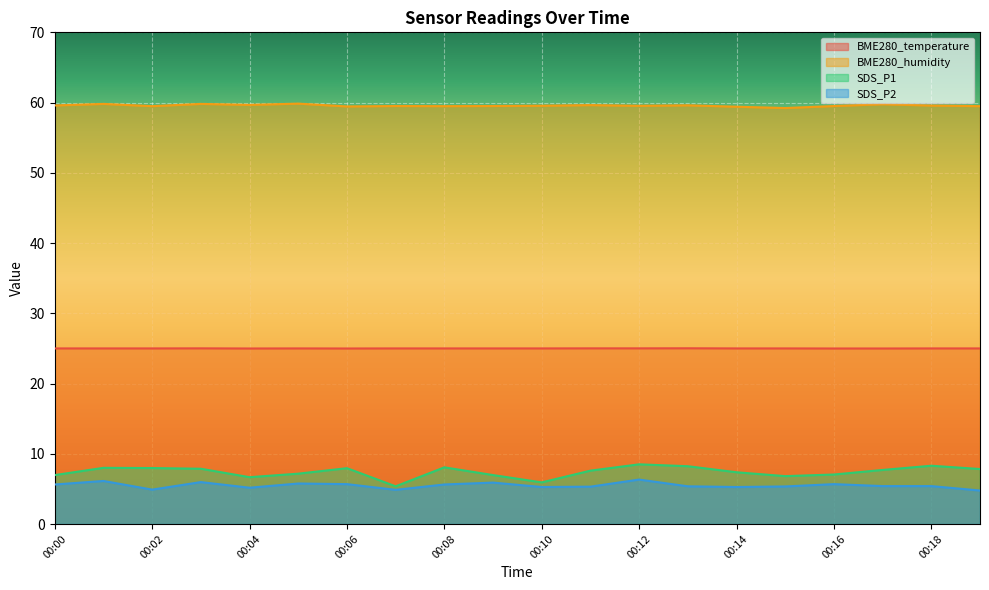

What is the difference between the maximum and minimum values in the BME280_humidity series?

0.6